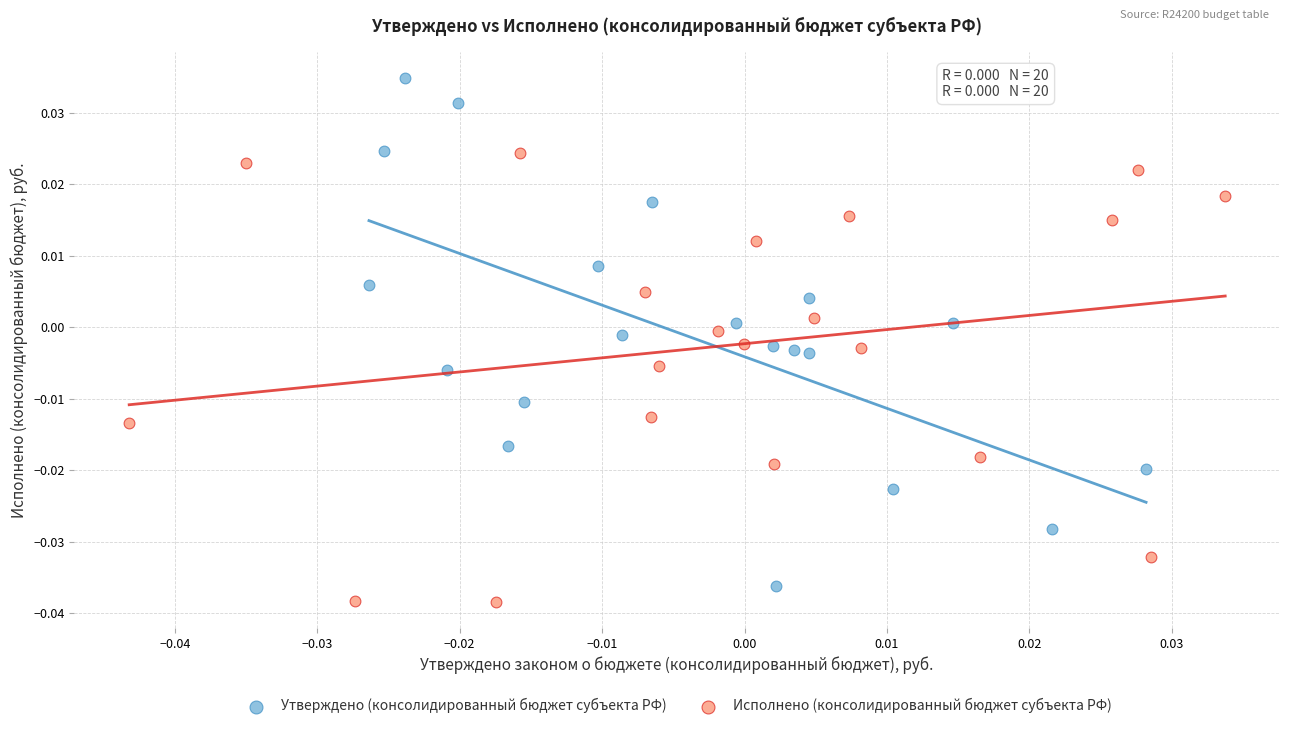

Which series reaches the maximum Y coordinate?

Утверждено (консолидированный бюджет субъекта РФ)